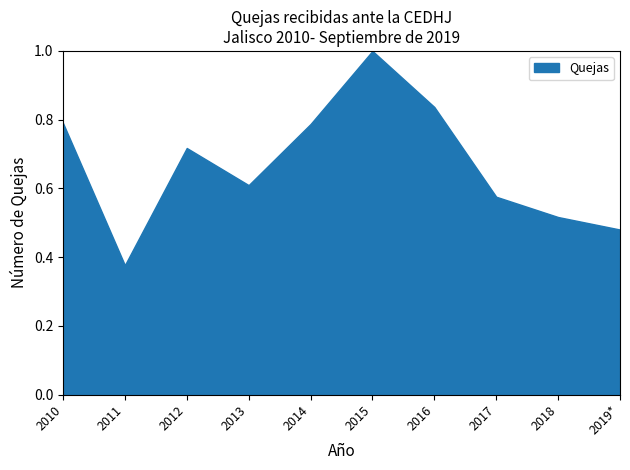

At which label is the value closest to 10552?

2012